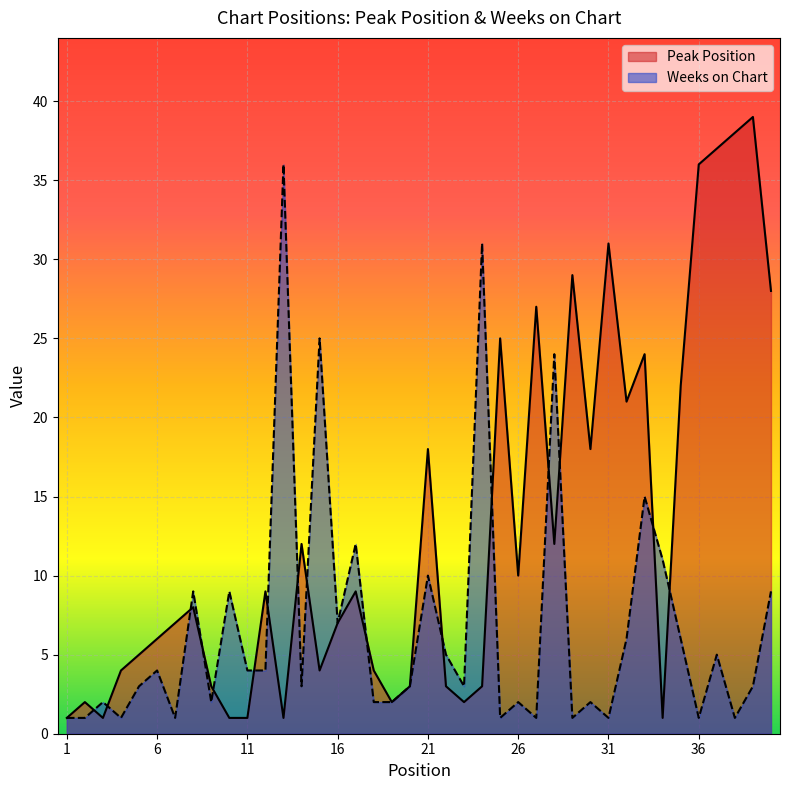

The value of Weeks on Chart at 14 is 3. True or false?

True